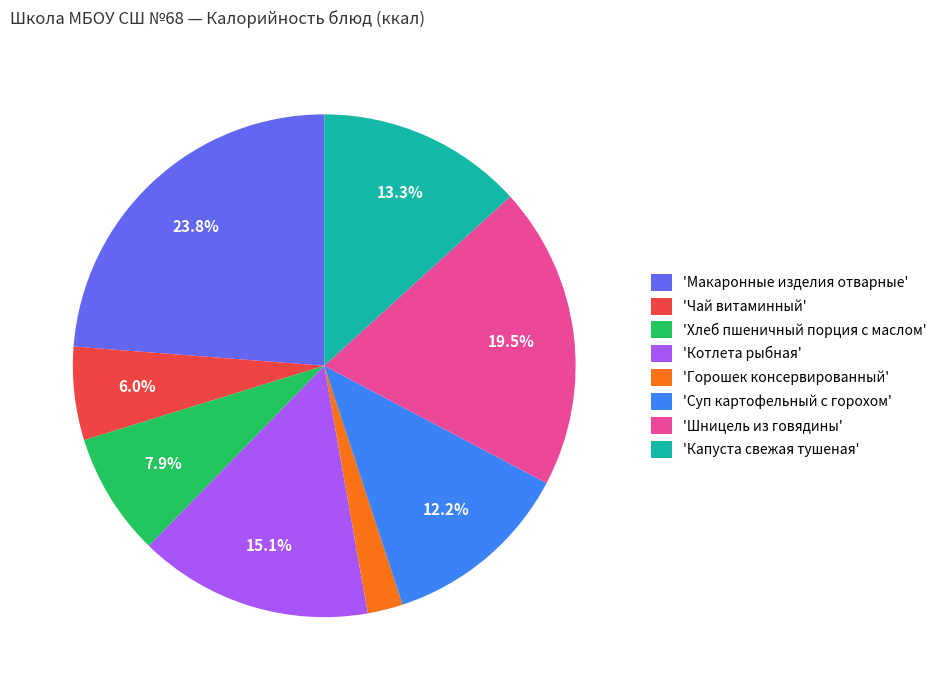

Approximately how many times larger is the value at 'Макаронные изделия отварные' compared to 'Котлета рыбная'?

1.6